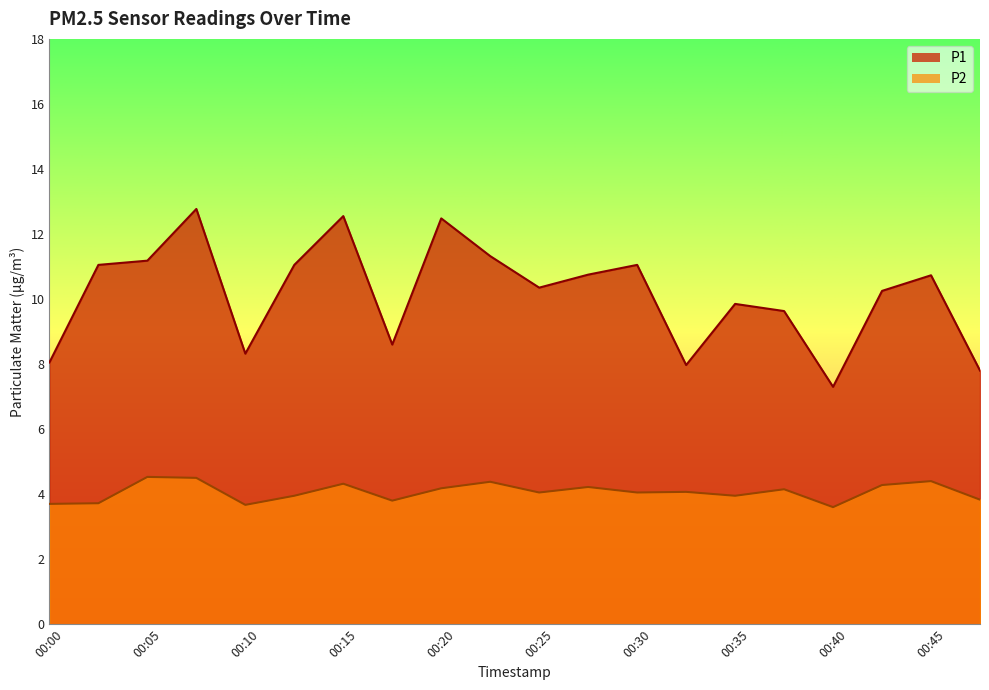

Which series has the largest total across all categories?

P1